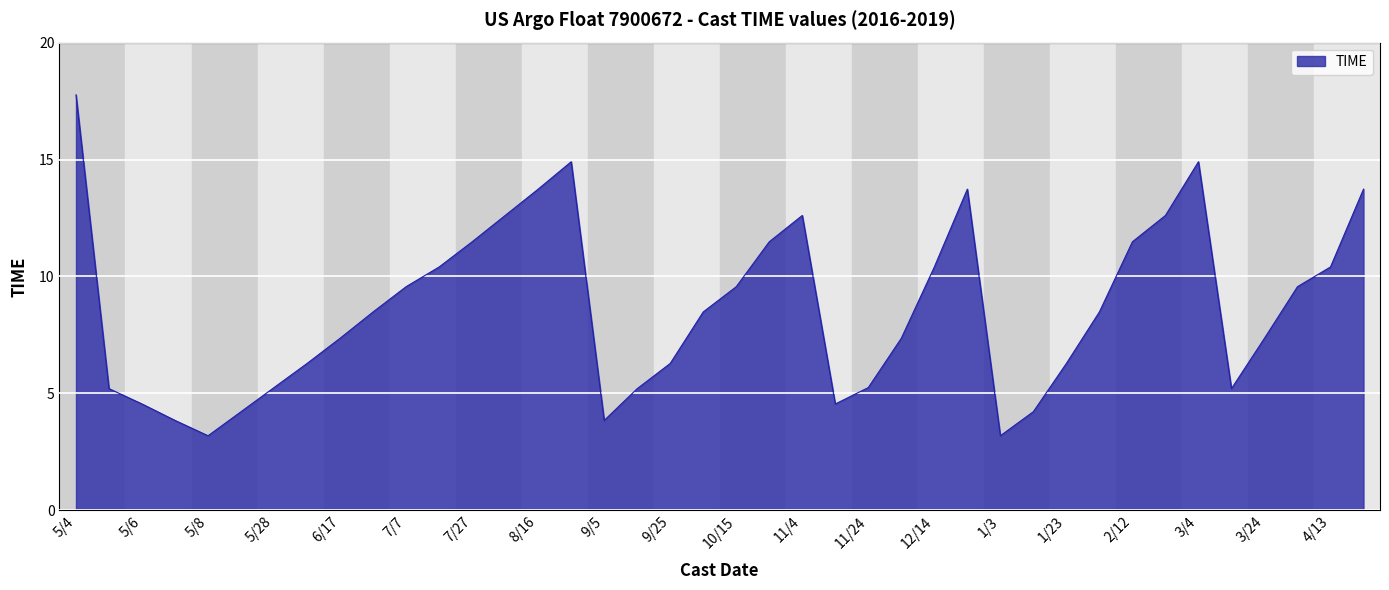

Count the number of values greater than 8.

21